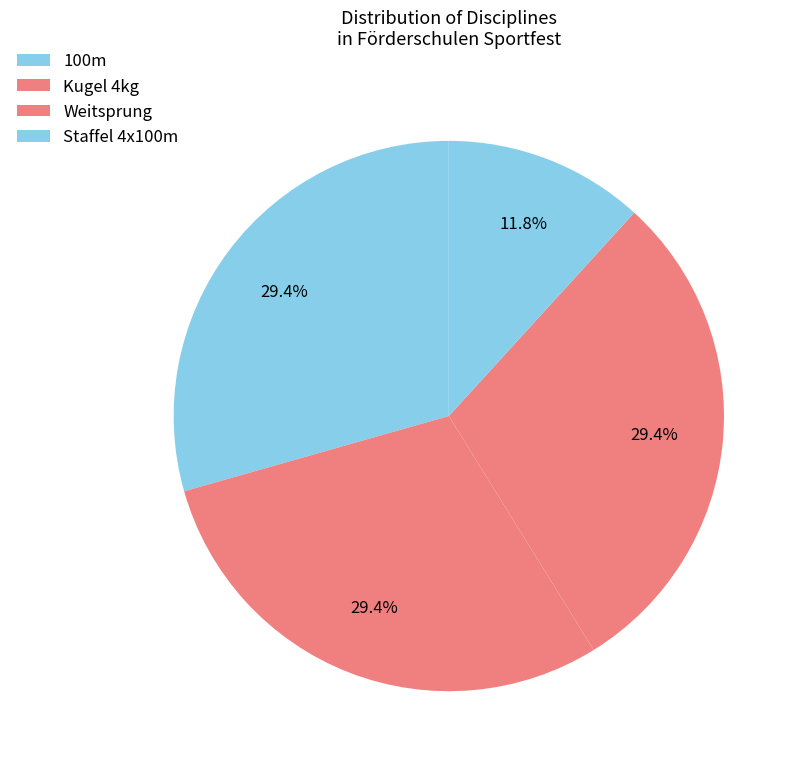

Rank the categories by value from highest to lowest.

100m, Kugel 4kg, Weitsprung, Staffel 4x100m